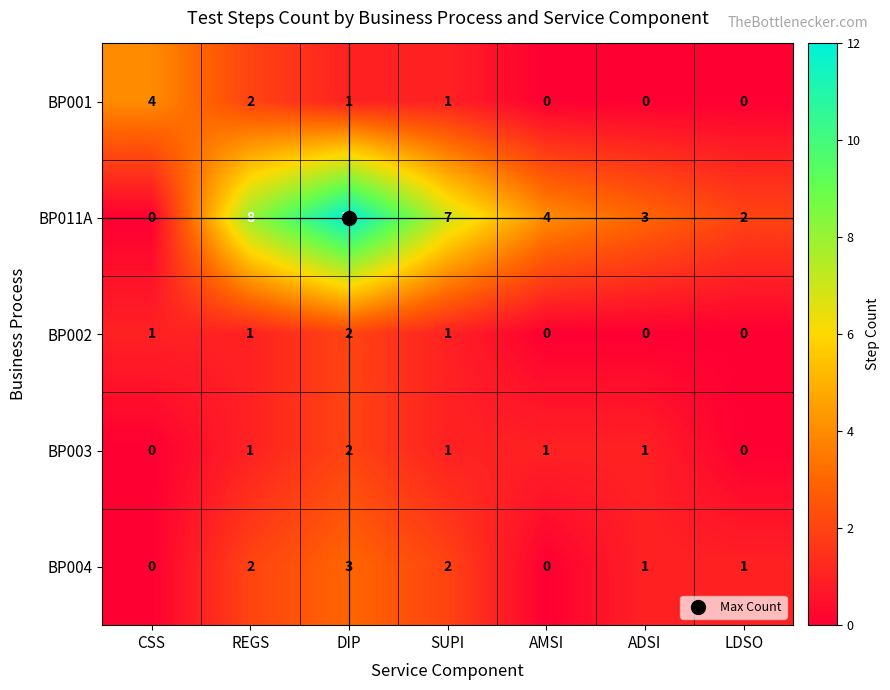

At which category is the sum across all series the highest?

DIP